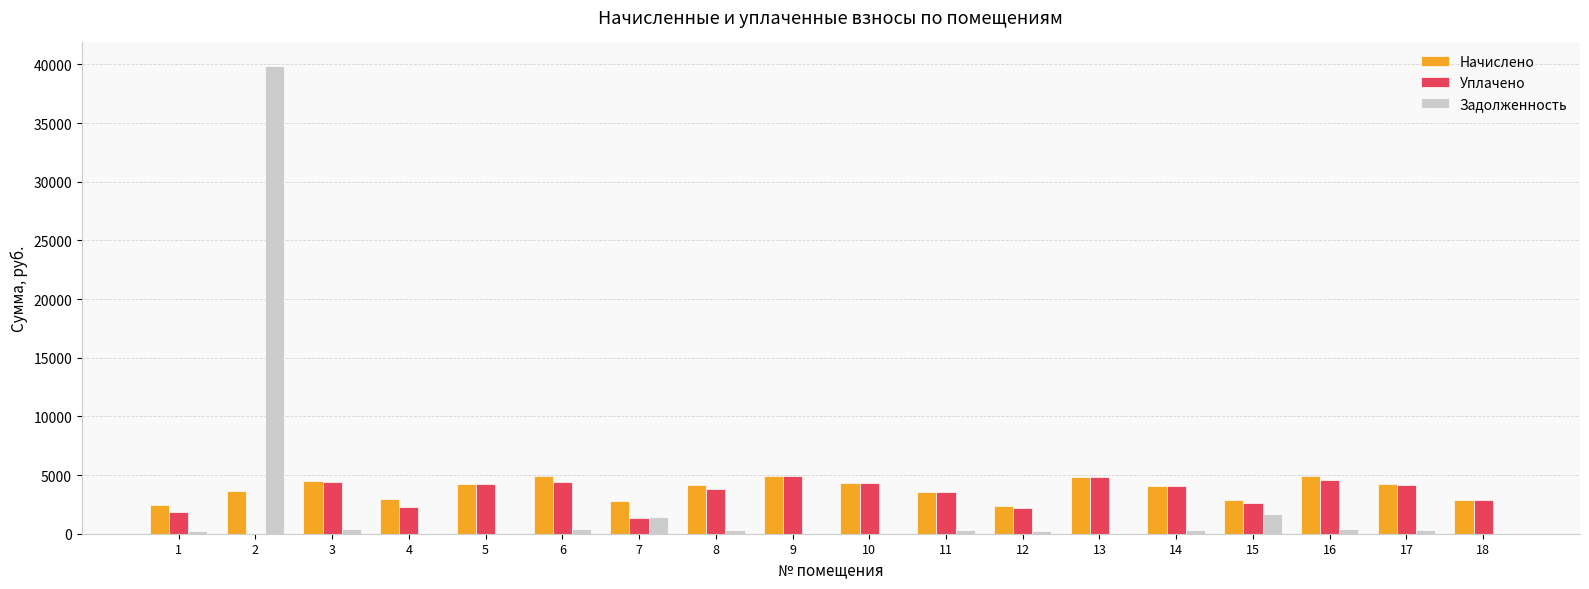

The value of Задолженность at 4 is -12432.7. True or false?

False